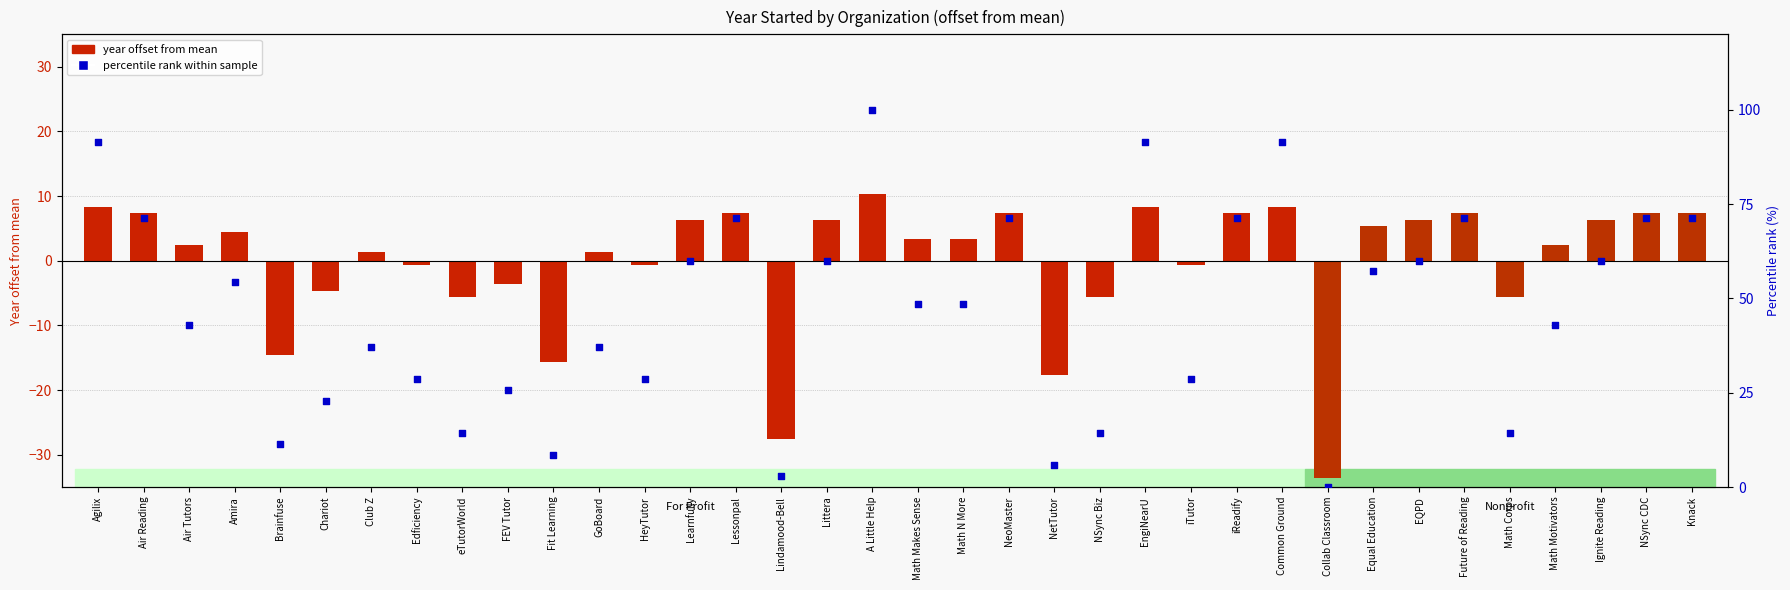

Which series has the widest spread of Y values?

percentile rank within sample